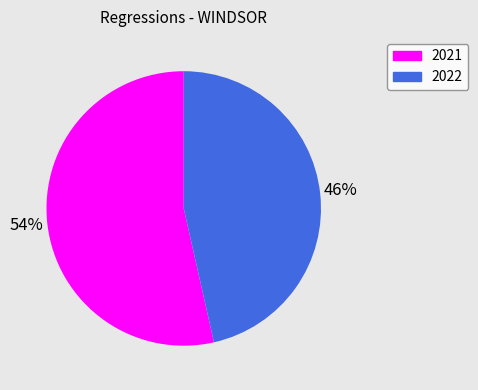

Does any single category account for the majority?

Yes